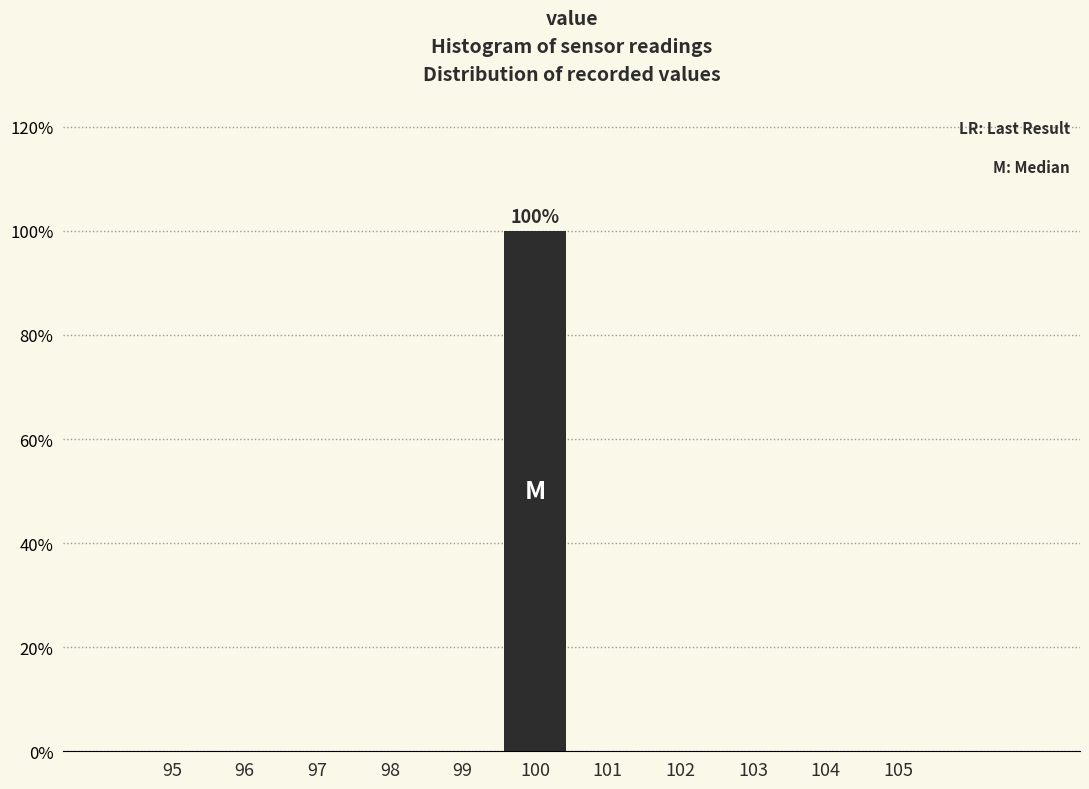

Reading left to right, extract all data points from this chart.

95=0	96=0	97=0	98=0	99=0	100=100	101=0	102=0	103=0	104=0	105=0